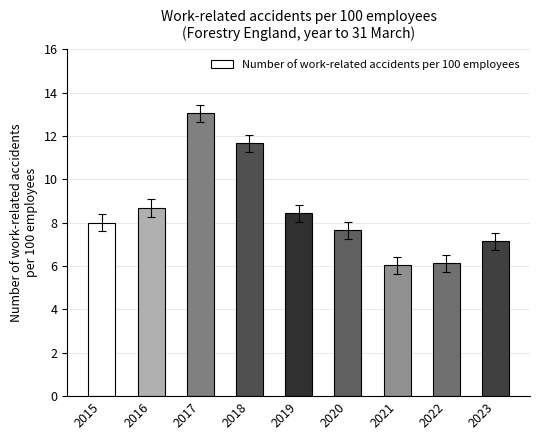

How many categories are shown in the chart?

9